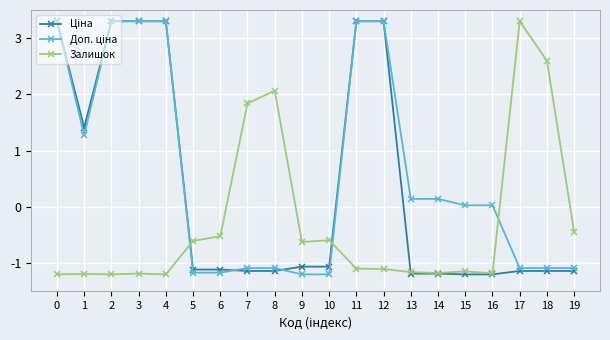

What is the lowest value of the Залишок series?

-1.2